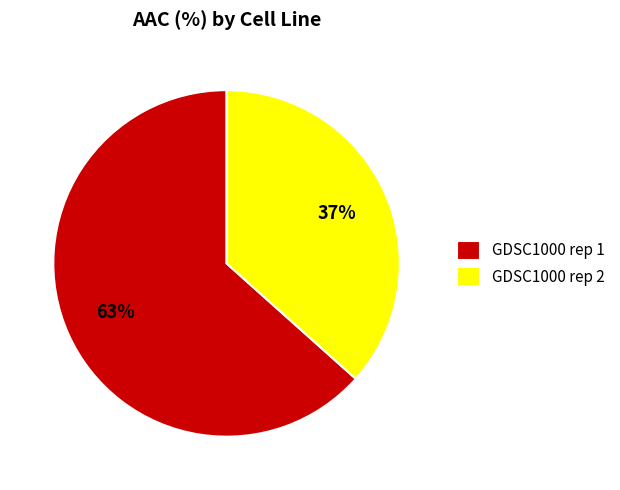

Is there a majority slice in this chart?

Yes